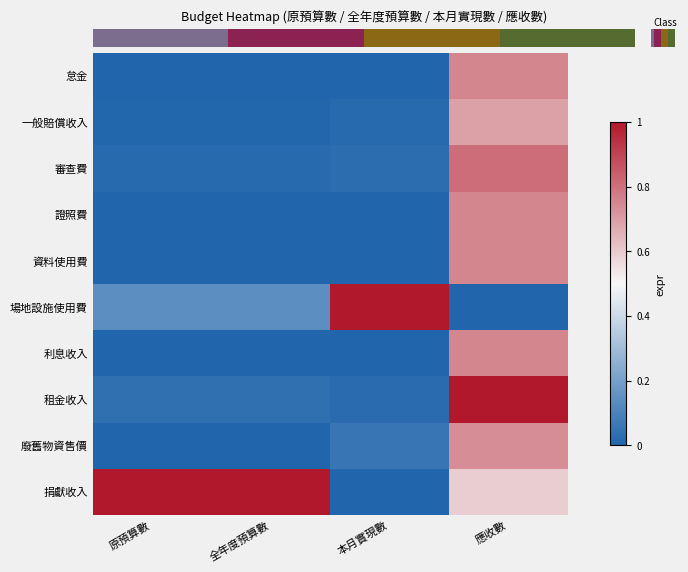

Reading left to right, what are all the values shown in this chart?

怠金: 原預算數=0.0	全年度預算數=0.0	本月實現數=0.0	應收數=0.8
一般賠償收入: 原預算數=0.0	全年度預算數=0.0	本月實現數=0.0	應收數=0.7
審查費: 原預算數=0.0	全年度預算數=0.0	本月實現數=0.0	應收數=0.8
證照費: 原預算數=0.0	全年度預算數=0.0	本月實現數=0.0	應收數=0.8
資料使用費: 原預算數=0.0	全年度預算數=0.0	本月實現數=0.0	應收數=0.8
場地設施使用費: 原預算數=0.1	全年度預算數=0.1	本月實現數=1.0	應收數=0.0
利息收入: 原預算數=0.0	全年度預算數=0.0	本月實現數=0.0	應收數=0.8
租金收入: 原預算數=0.0	全年度預算數=0.0	本月實現數=0.0	應收數=1.0
廢舊物資售價: 原預算數=0.0	全年度預算數=0.0	本月實現數=0.1	應收數=0.7
捐獻收入: 原預算數=1.0	全年度預算數=1.0	本月實現數=0.0	應收數=0.6